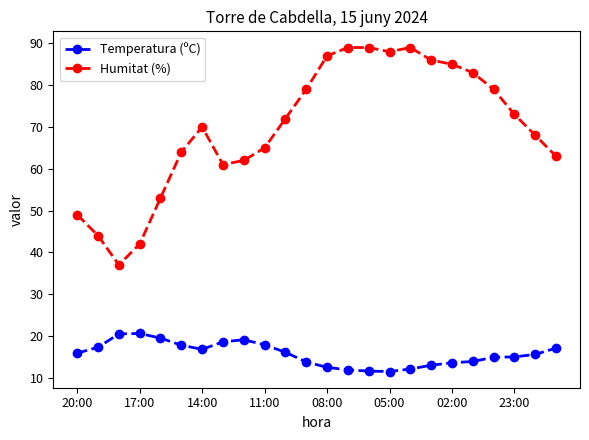

What is the difference between the maximum and minimum values in the Humitat (%) series?

52.0